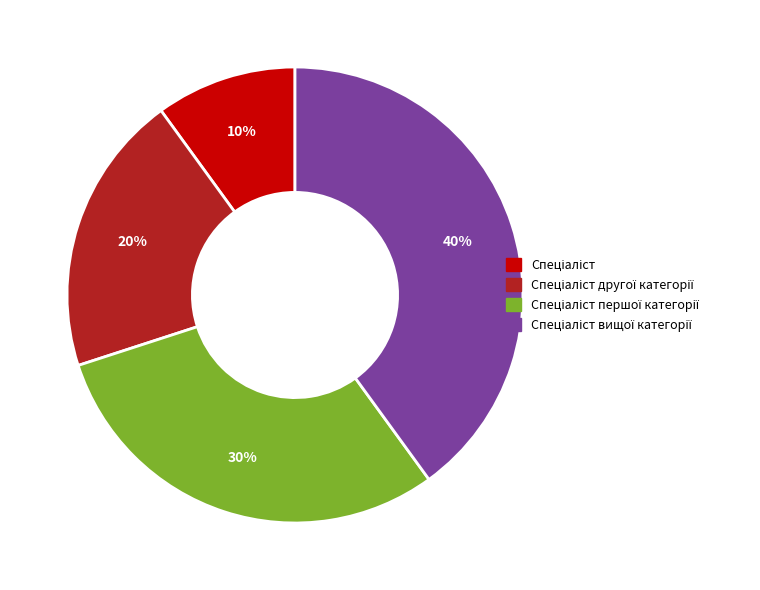

How many slices are in this pie chart?

4